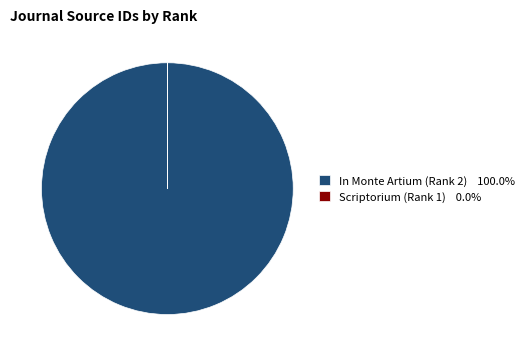

Does any single category account for the majority?

Yes